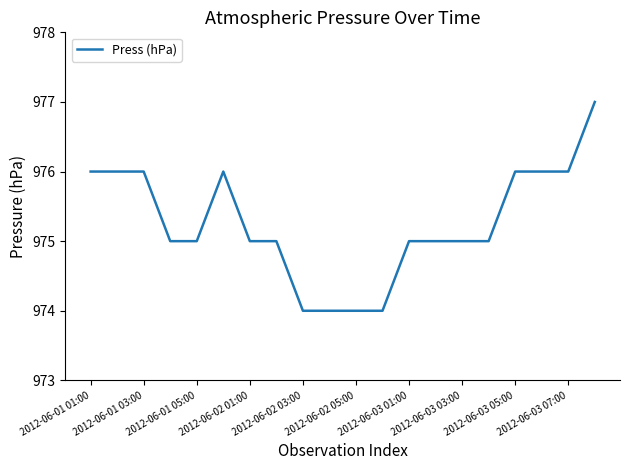

What is the smallest value displayed?

974